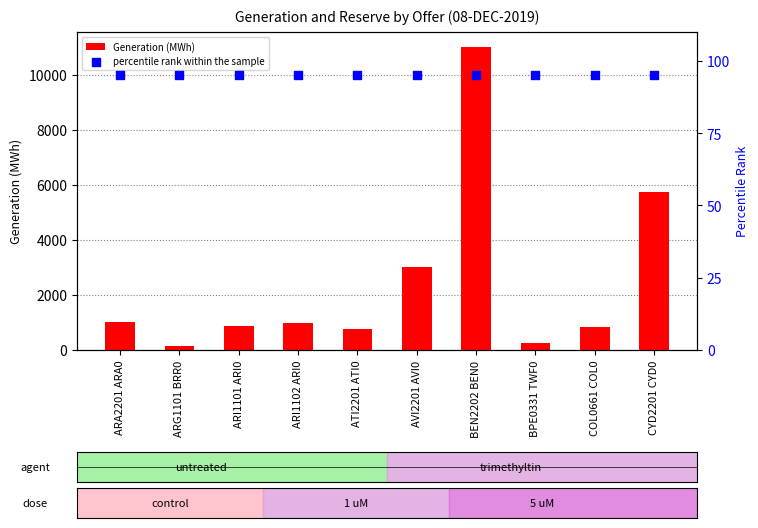

Which series has the largest Y range (max minus min)?

Generation (MWh)